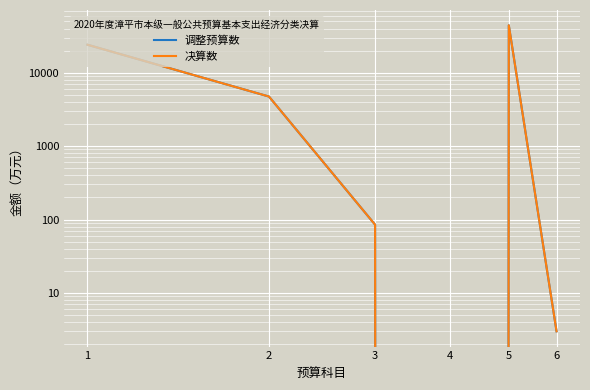

List the labels in order of 决算数 value, largest first.

5, 1, 2, 3, 6, 4